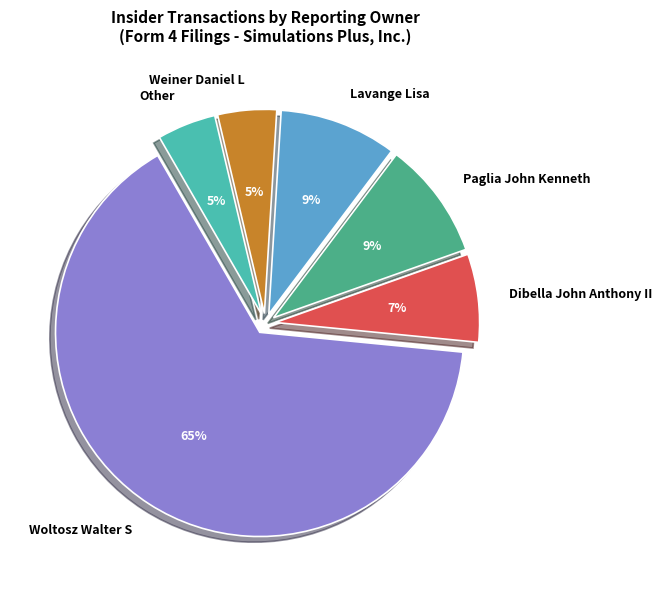

To the nearest percent, what portion does Weiner Daniel L represent?

5%